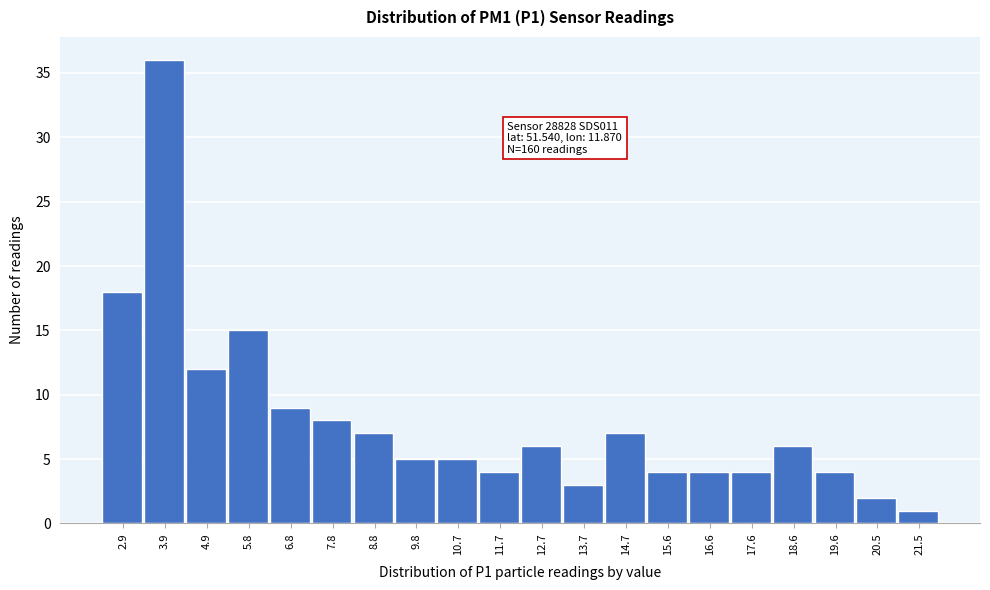

Reading left to right, what are all the values shown in this chart?

2.9=18	3.9=36	4.9=12	5.8=15	6.8=9	7.8=8	8.8=7	9.8=5	10.7=5	11.7=4	12.7=6	13.7=3	14.7=7	15.6=4	16.6=4	17.6=4	18.6=6	19.6=4	20.5=2	21.5=1